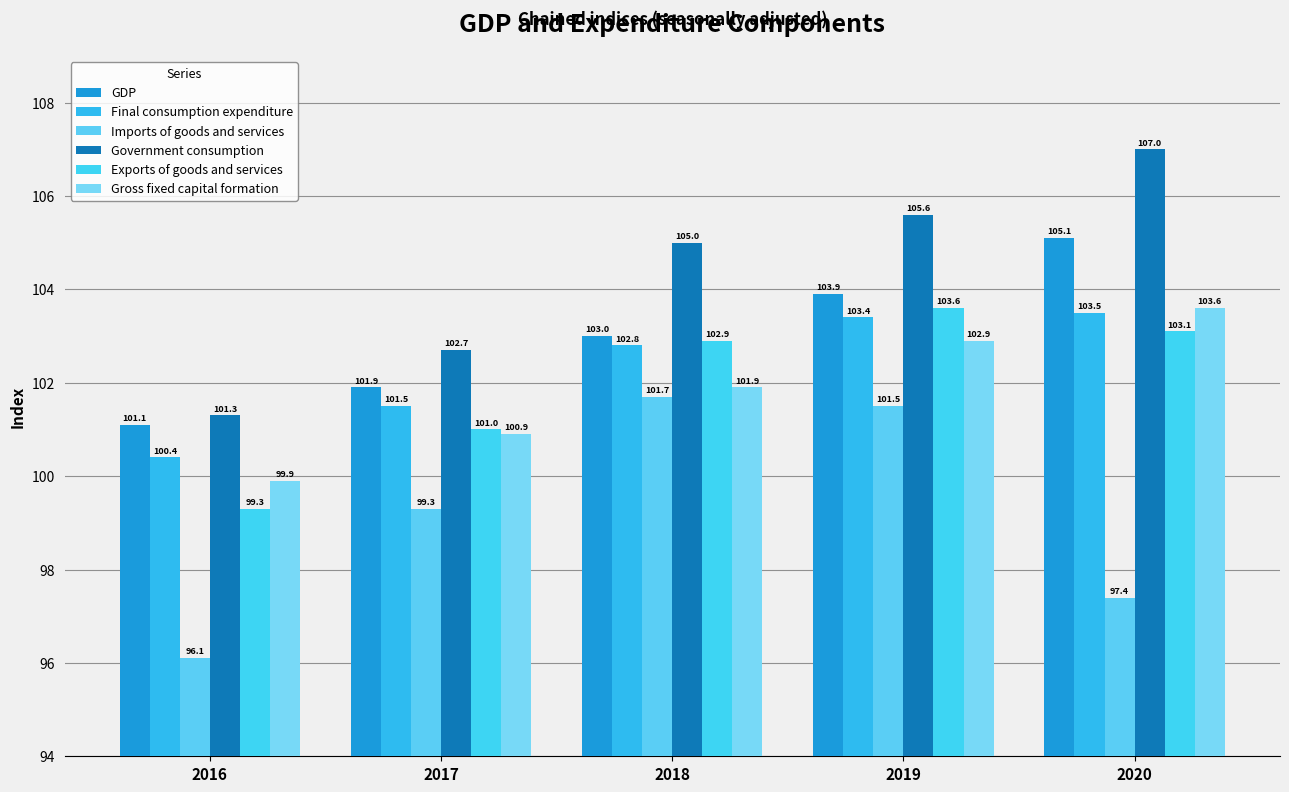

Rank the series by their maximum value, from lowest to highest.

Imports of goods and services, Final consumption expenditure, Exports of goods and services, Gross fixed capital formation, GDP, Government consumption